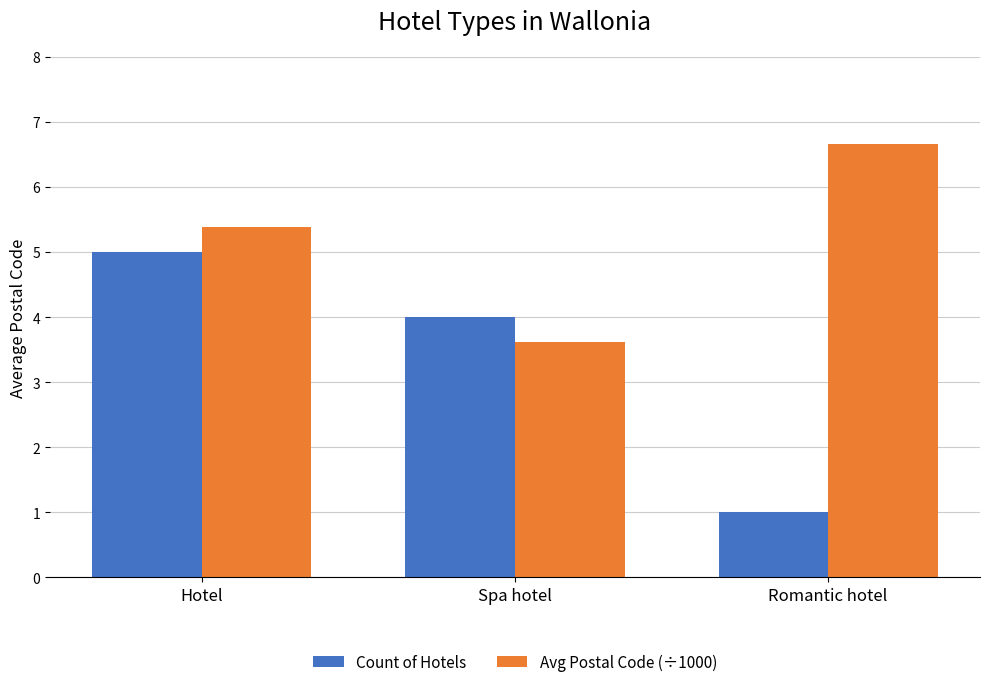

Rank the series at Romantic hotel from highest to lowest value.

Avg Postal Code (÷1000), Count of Hotels